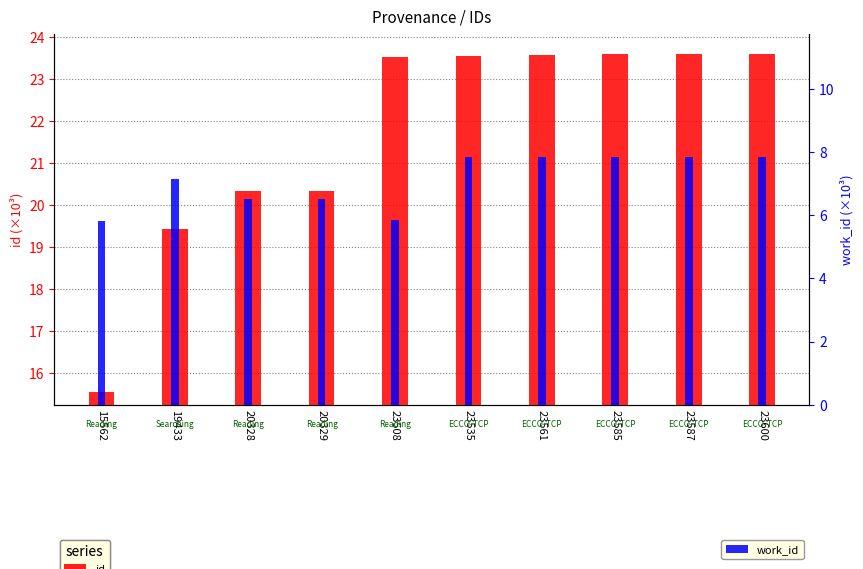

What is the difference between the second highest and minimum values in the work_id series?

2.0